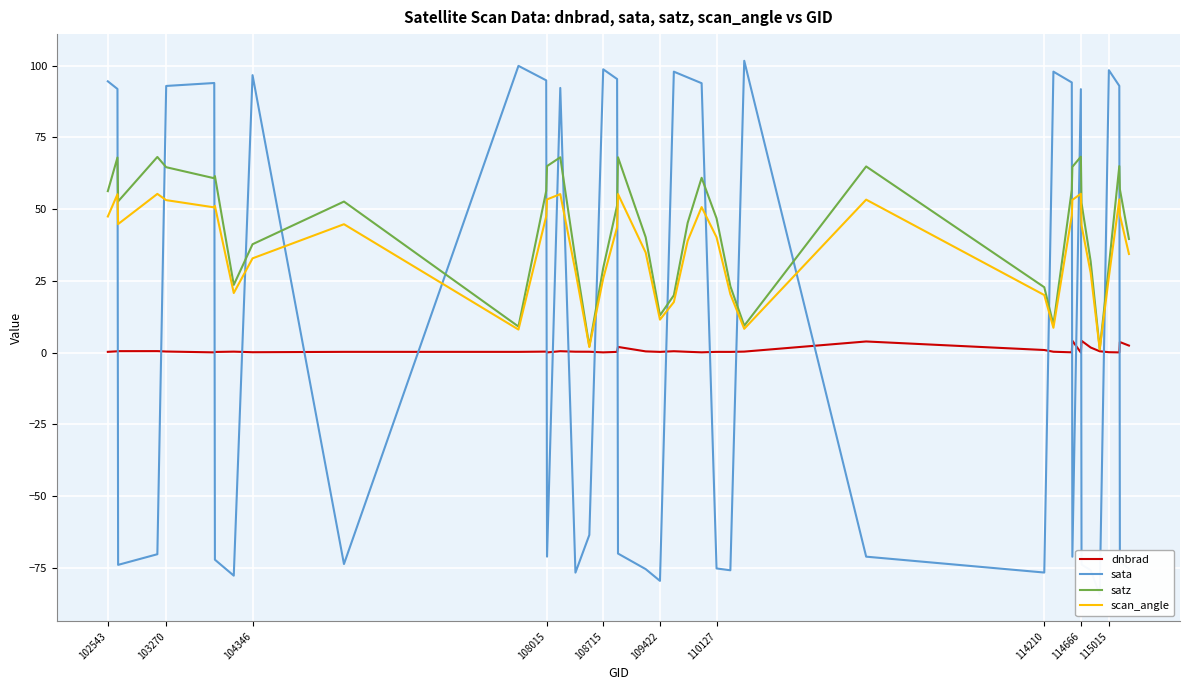

Is this an area chart (filled region under the line)?

No